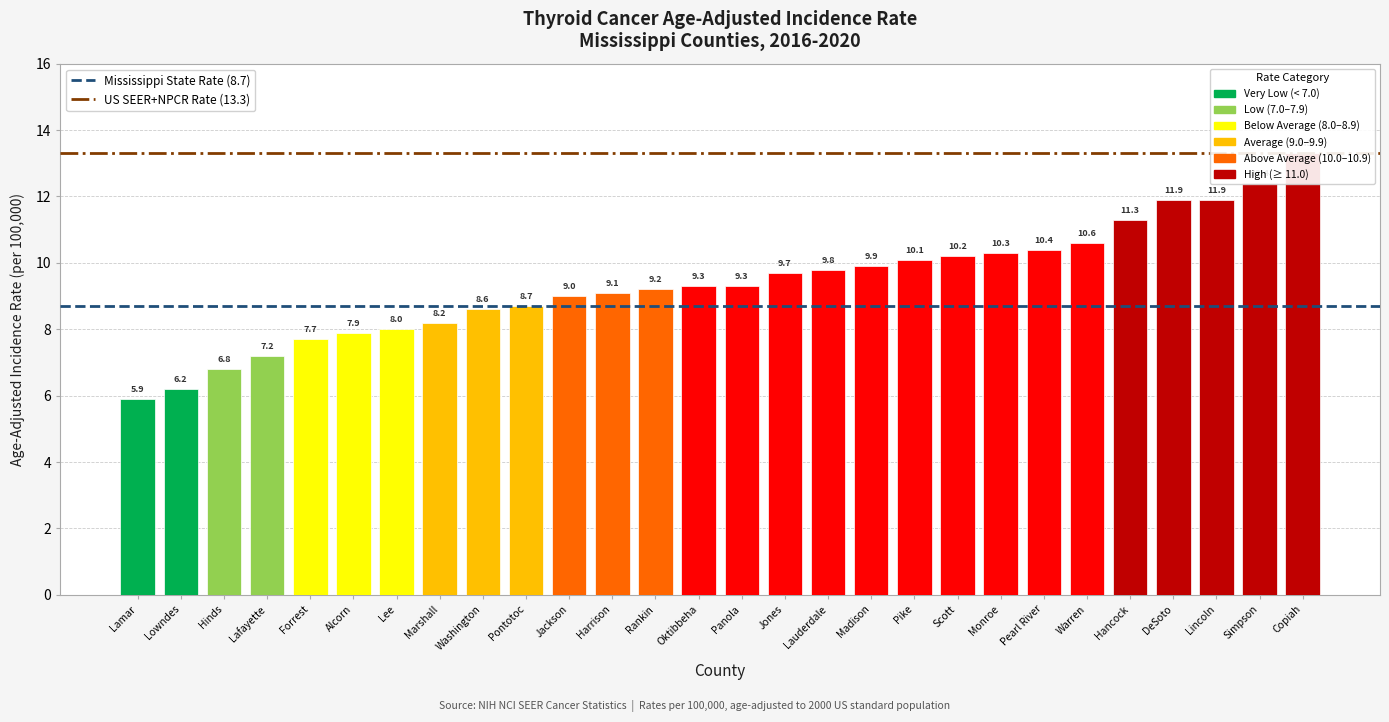

Which has a higher value, Warren or Harrison?

Warren